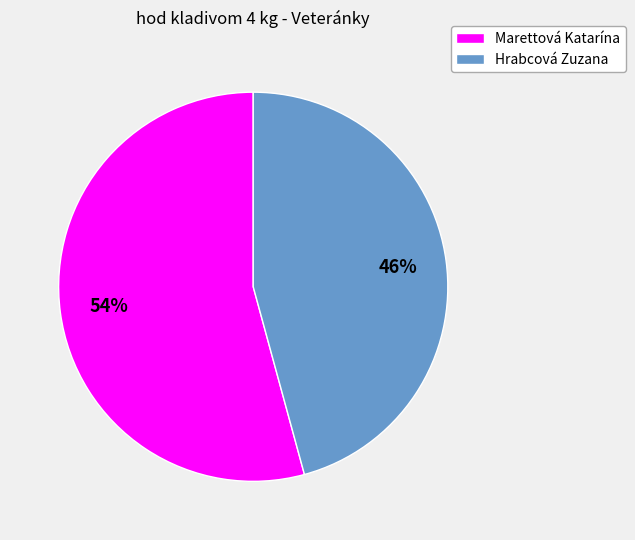

What percentage is the Marettová Katarína slice, to the nearest percent?

54%